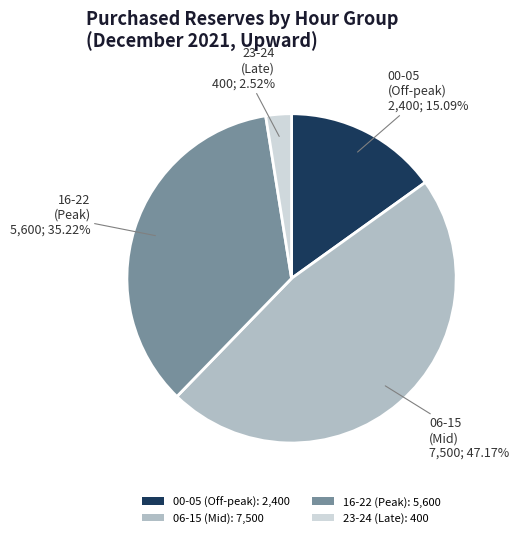

Rank the categories by value from lowest to highest.

23-24 (Late): 400, 00-05 (Off-peak): 2,400, 16-22 (Peak): 5,600, 06-15 (Mid): 7,500